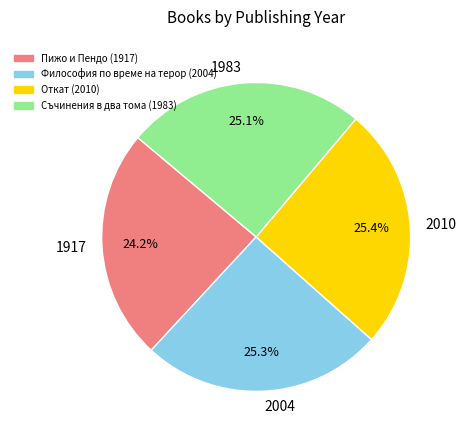

The 1983 slice represents 18% of the pie. True or false?

False